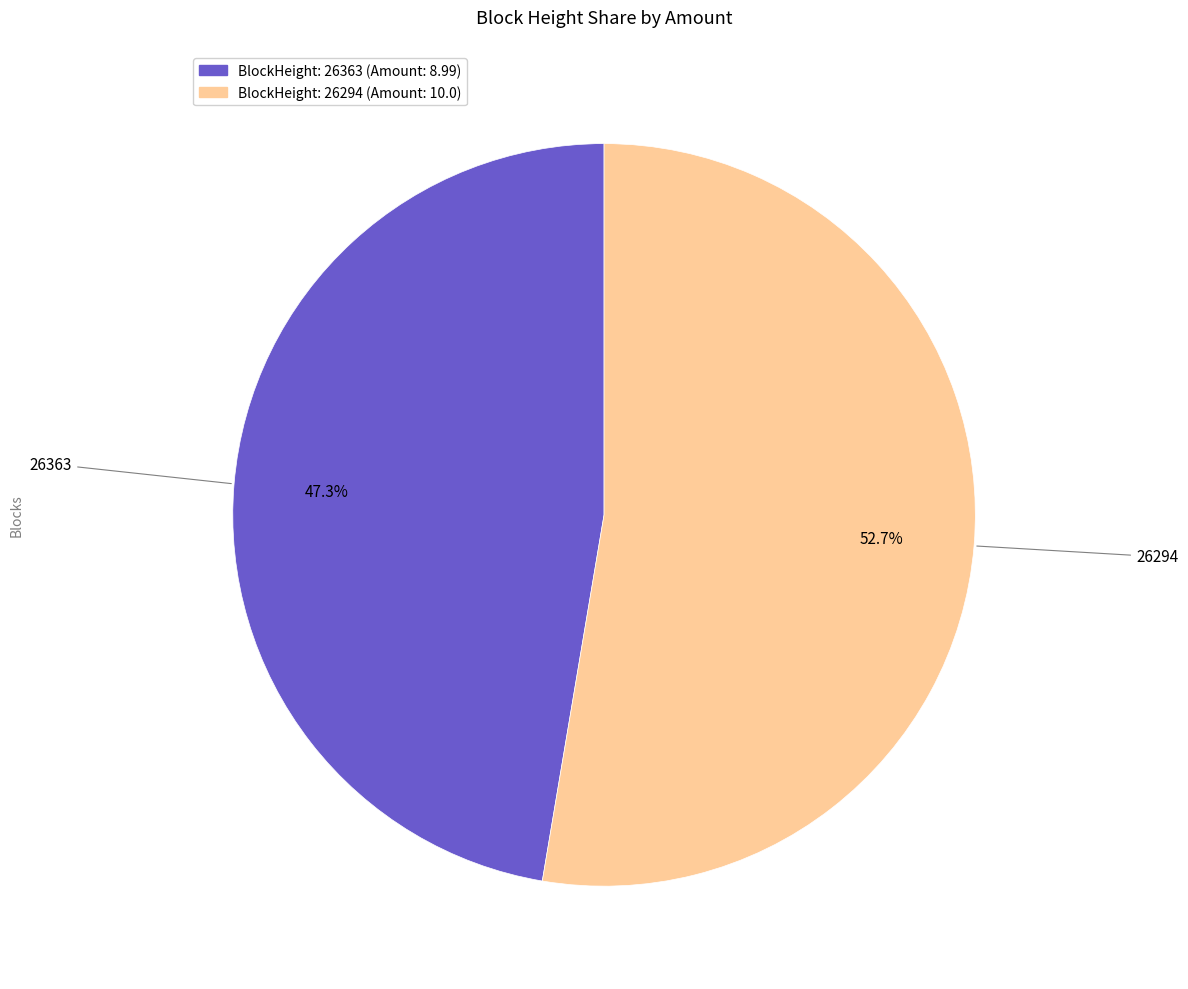

Is there any slice that represents more than half of the pie?

Yes